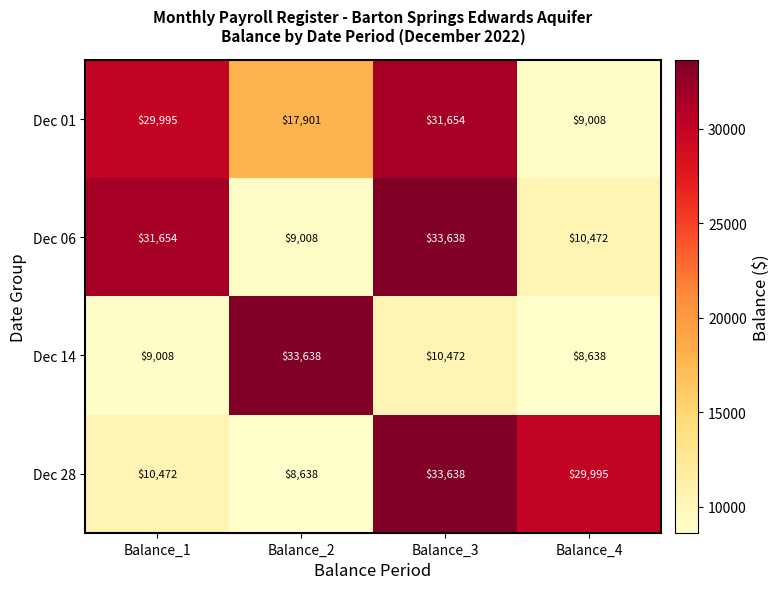

What is the average value of the Dec 01 series?

22140